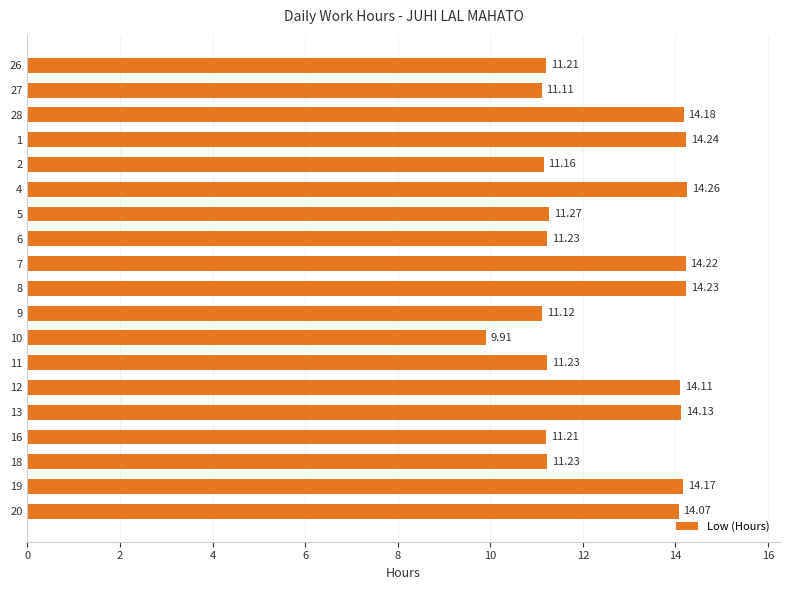

Approximately how many times larger is the value at 18 compared to 9?

1.0